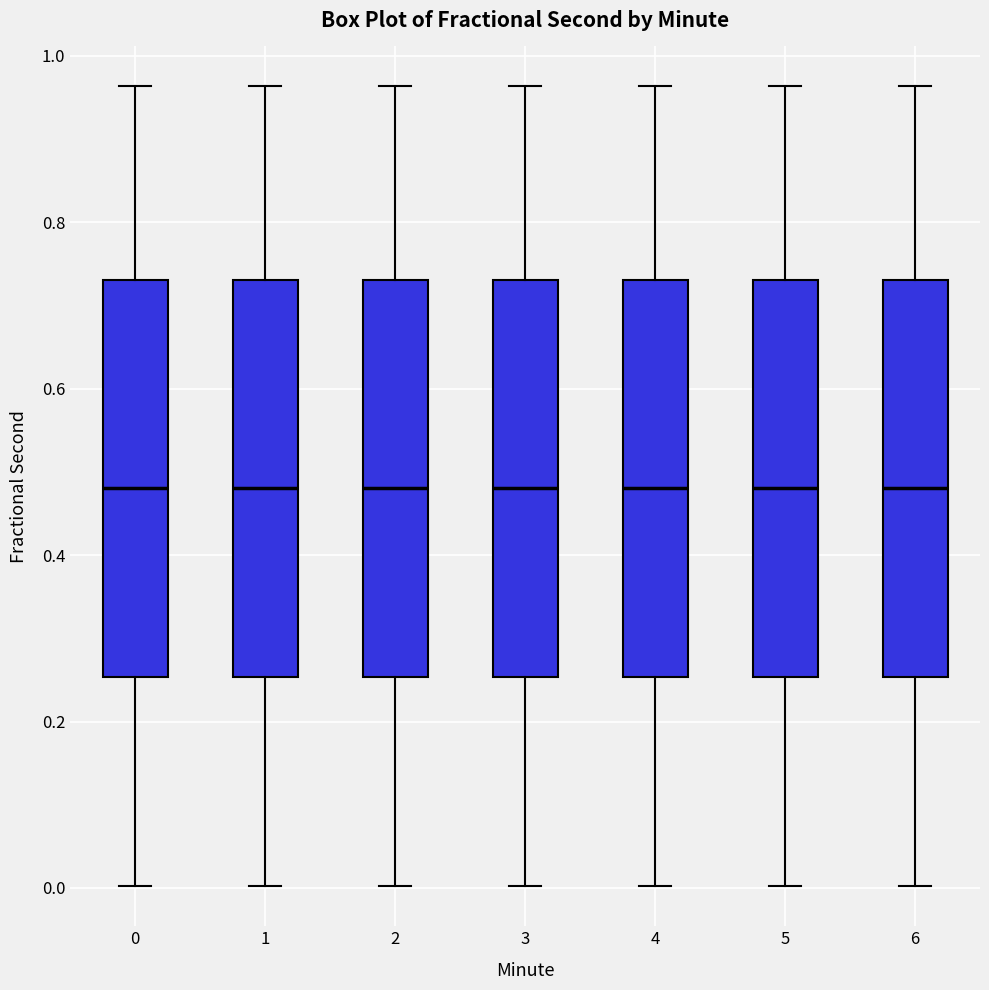

Where is the lower edge of the box at x = 5 on the y-axis? The values are not printed on the chart, so give them approximately, as read against the axis.

0.26